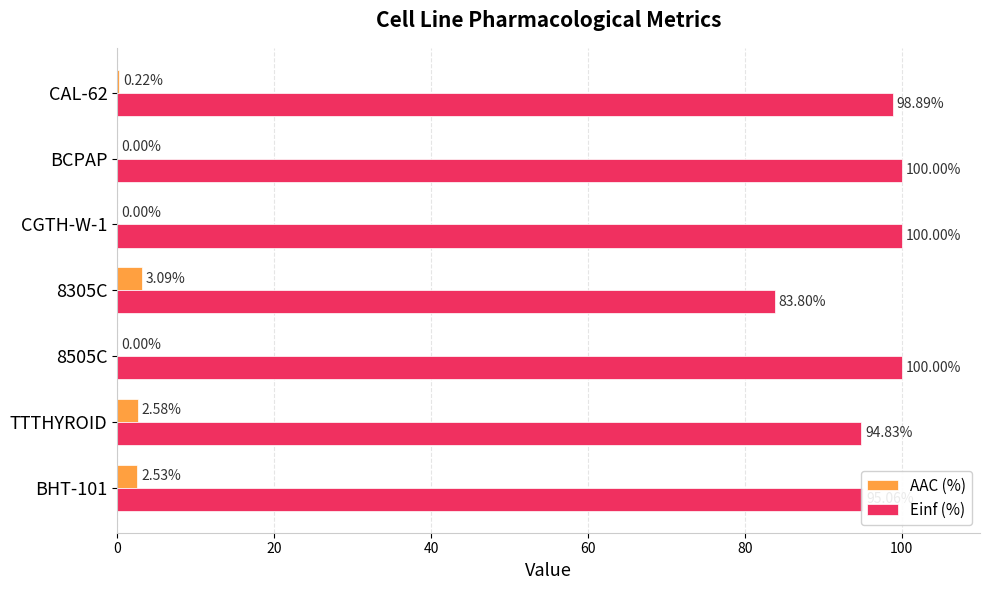

What is the sum of the Einf (%) values at BHT-101 and TTTHYROID?

189.9